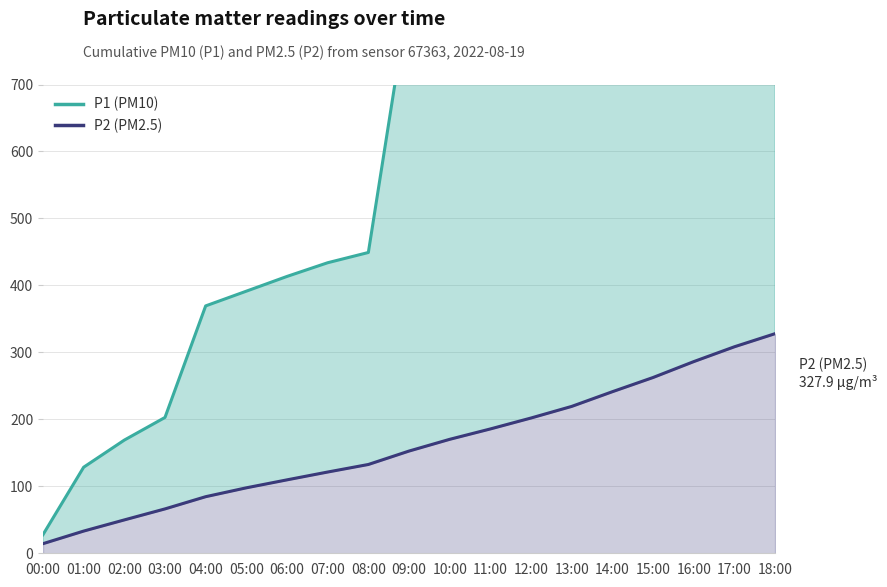

What is the greatest value displayed?

1321.6